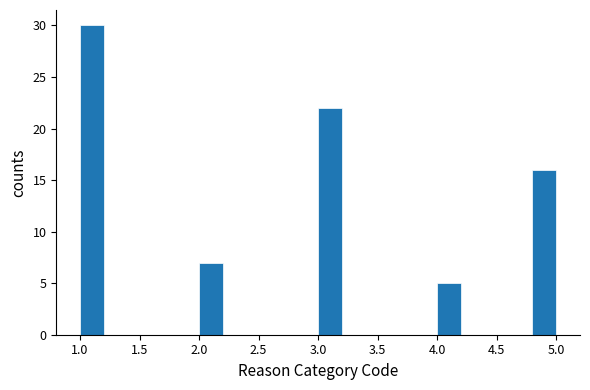

Reading left to right, transcribe this chart: for each bar, give the range it covers on the x-axis and its height. The values are not printed on the chart, so give them approximately, as read against the axis.

1.0 to 1.2: 30
1.2 to 1.4: 0
1.4 to 1.6: 0
1.6 to 1.8: 0
1.8 to 2.0: 0
2.0 to 2.2: 7
2.2 to 2.4: 0
2.4 to 2.6: 0
2.6 to 2.8: 0
2.8 to 3.0: 0
3.0 to 3.2: 22
3.2 to 3.4: 0
3.4 to 3.6: 0
3.6 to 3.8: 0
3.8 to 4.0: 0
4.0 to 4.2: 5
4.2 to 4.4: 0
4.4 to 4.6: 0
4.6 to 4.8: 0
4.8 to 5.0: 16